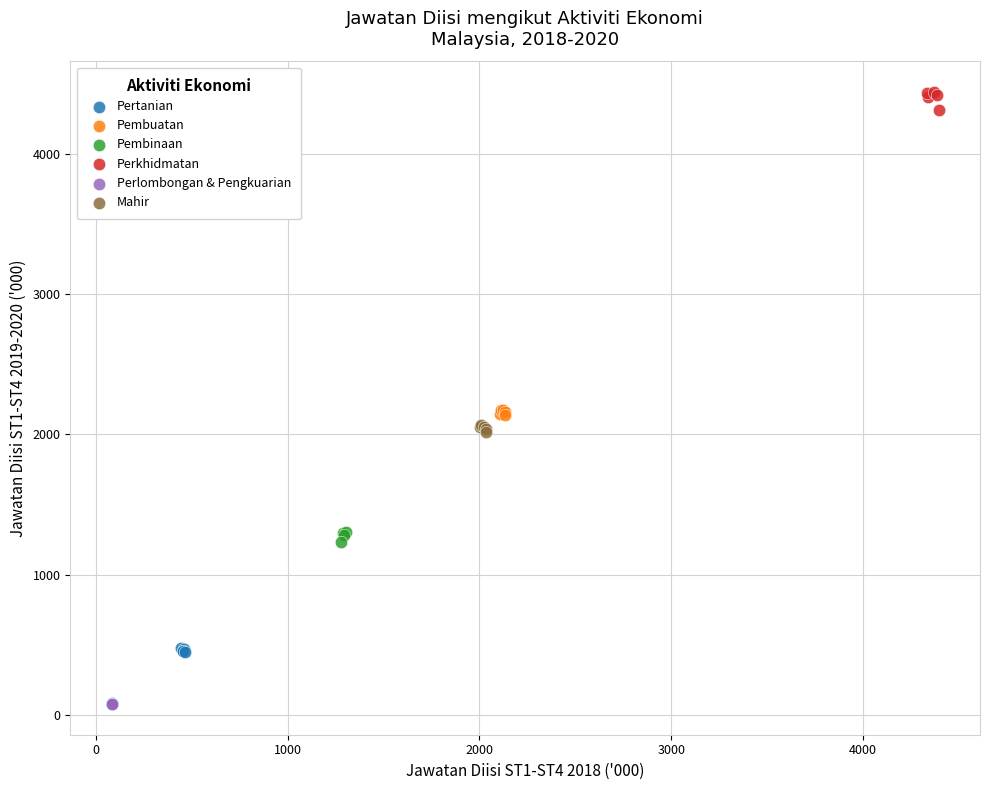

What are all the series names shown in the legend?

Pertanian, Pembuatan, Pembinaan, Perkhidmatan, Perlombongan & Pengkuarian, Mahir